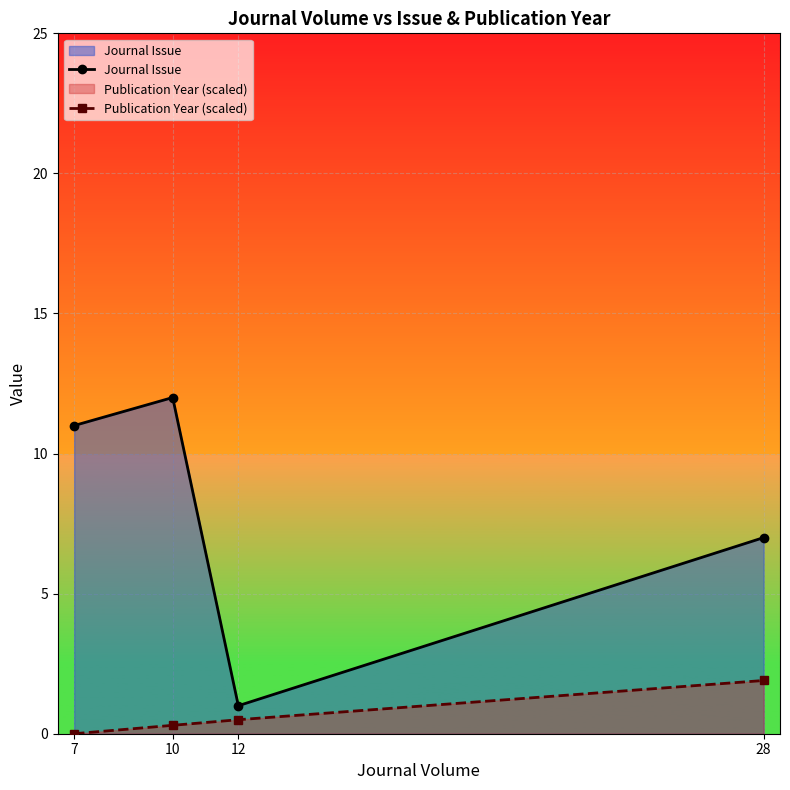

At how many categories does at least one series exceed 3?

3